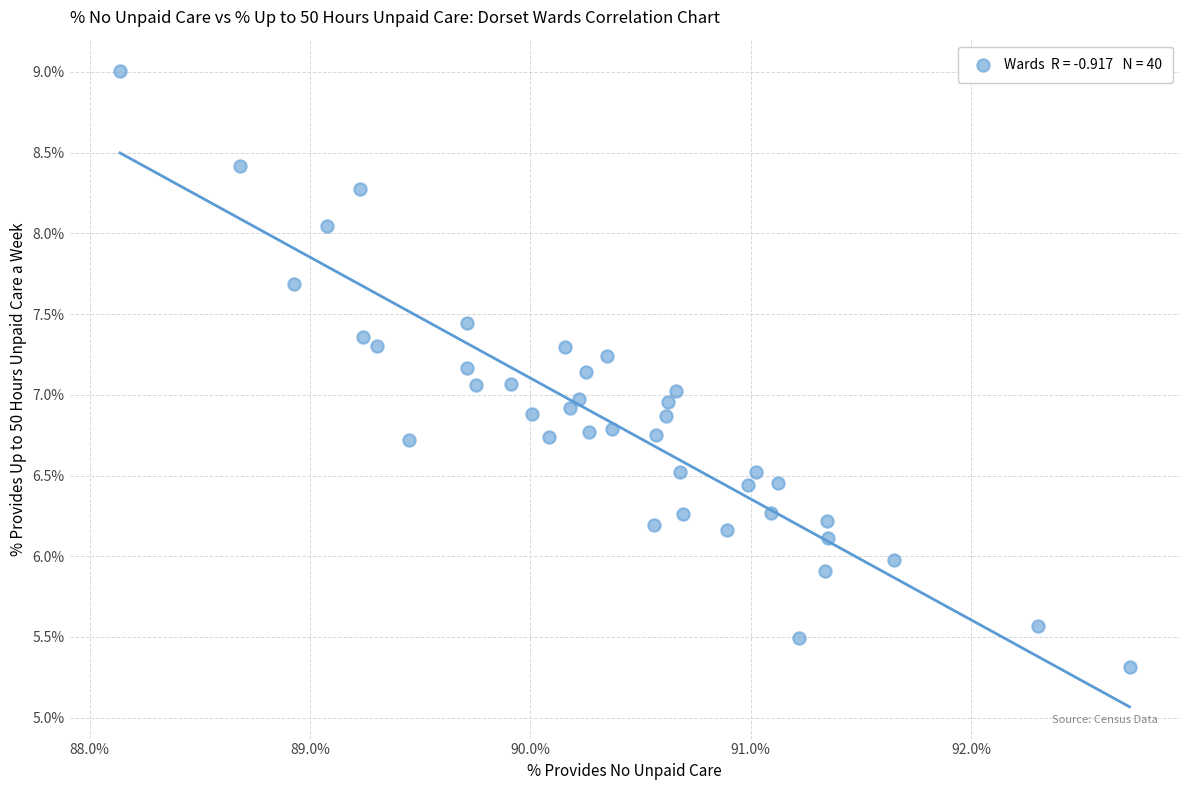

What is the range of Y values (max minus min)?

3.7